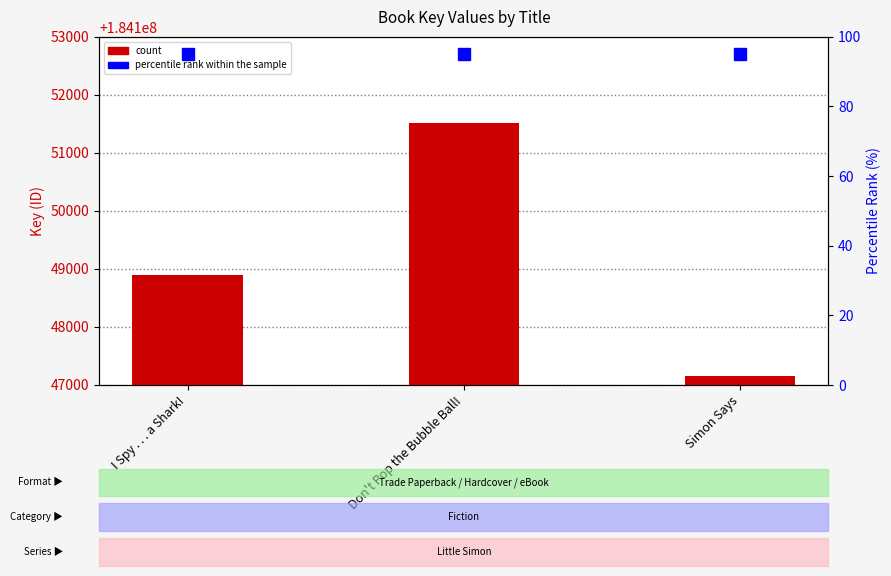

What is the label of the 3rd bar from the right?

I Spy . . . a Shark!